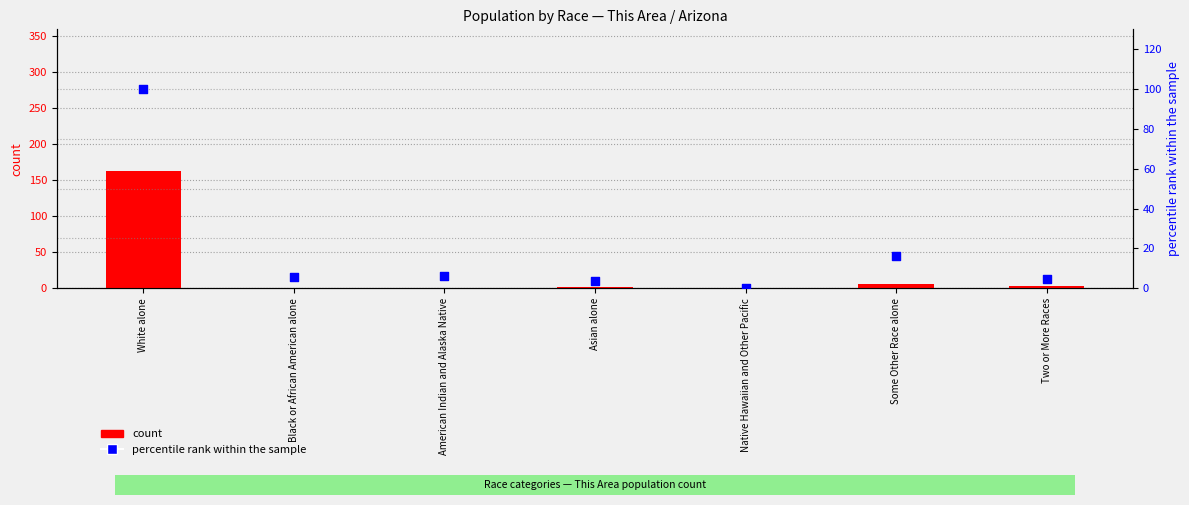

At which category is the sum across all series the highest?

White alone